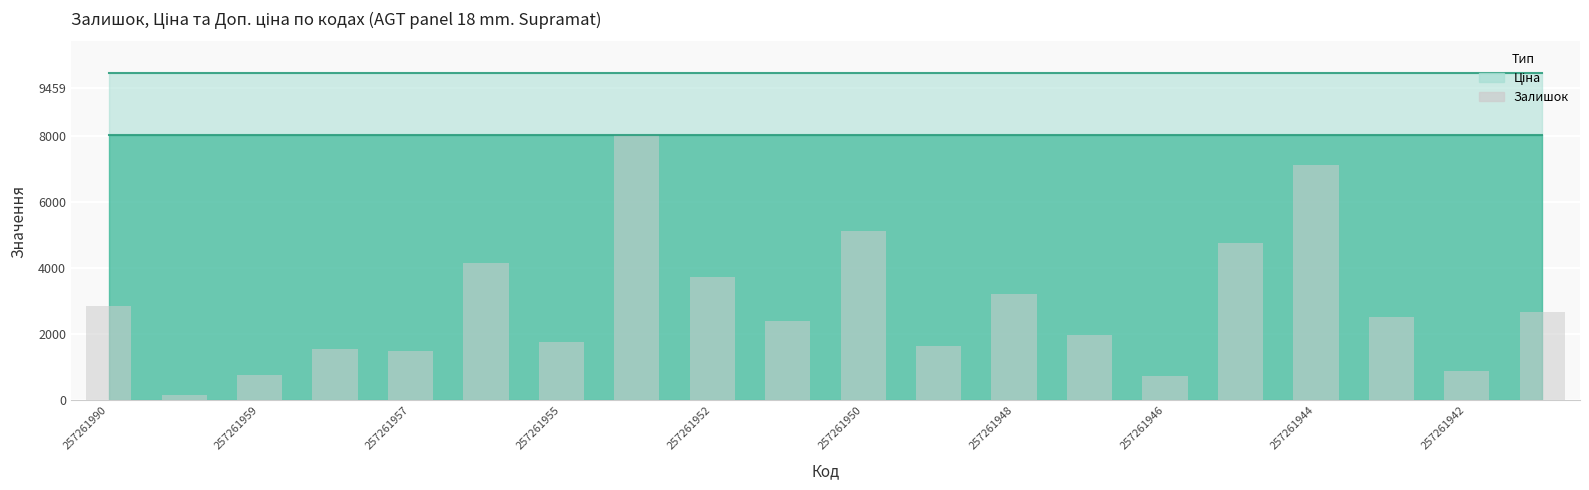

How many values are below 2526?

10